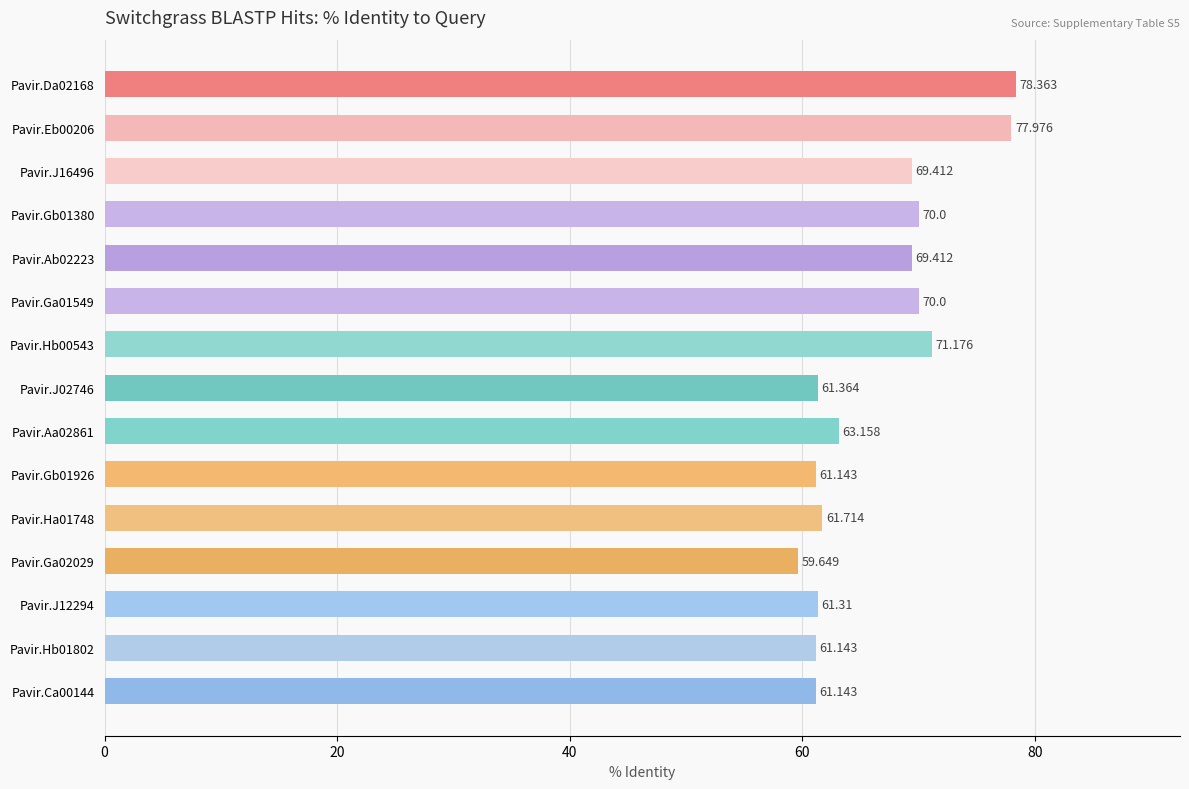

How many bars are there in total?

15